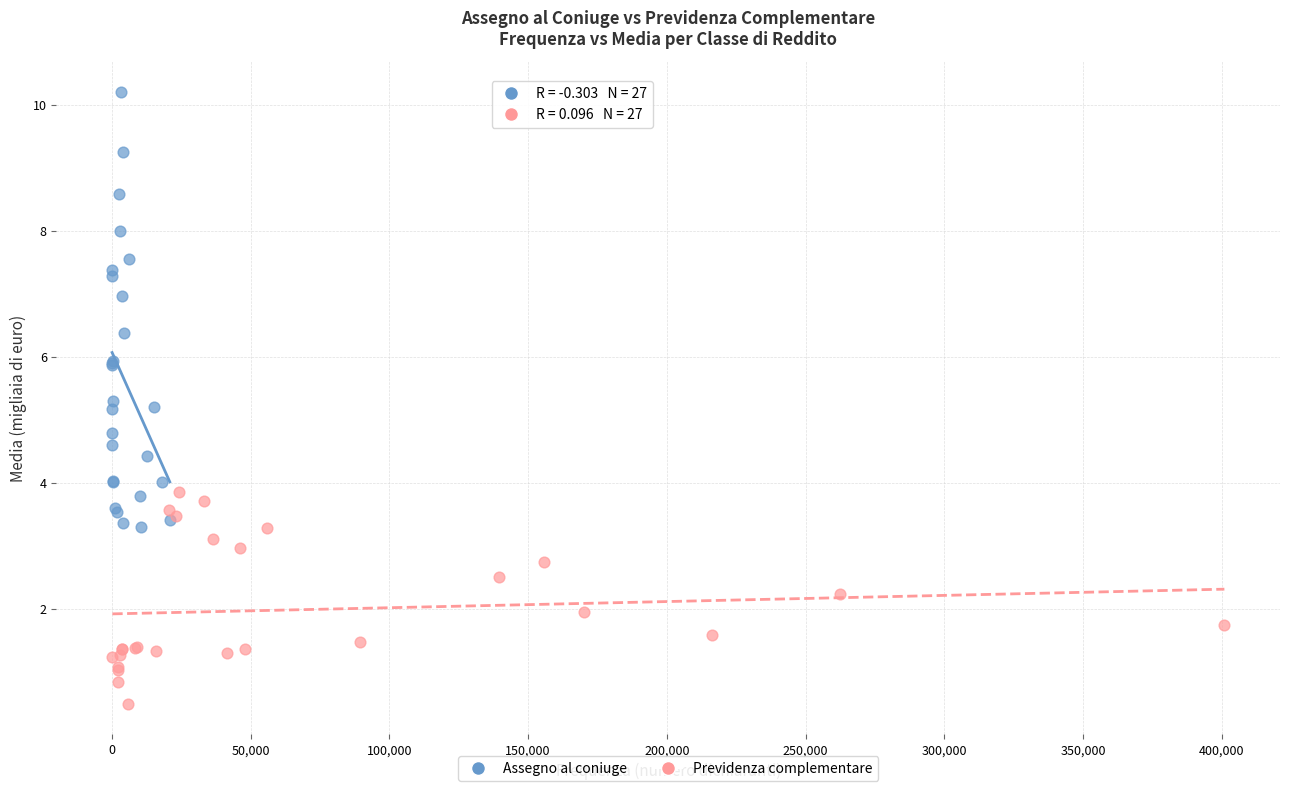

Which series has the widest spread of Y values?

Assegno al coniuge